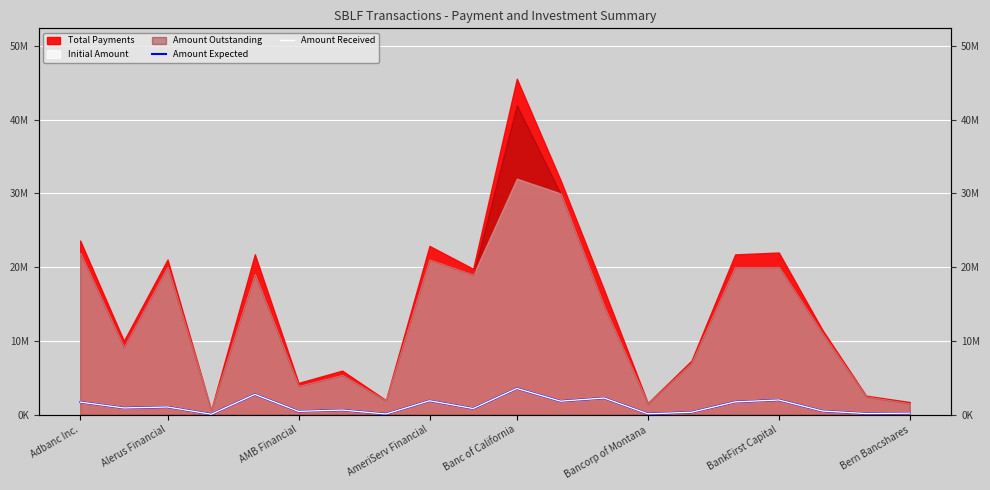

Is the value of Amount Received at 18 greater than the value of Amount Expected at AmeriServ Financial?

Yes